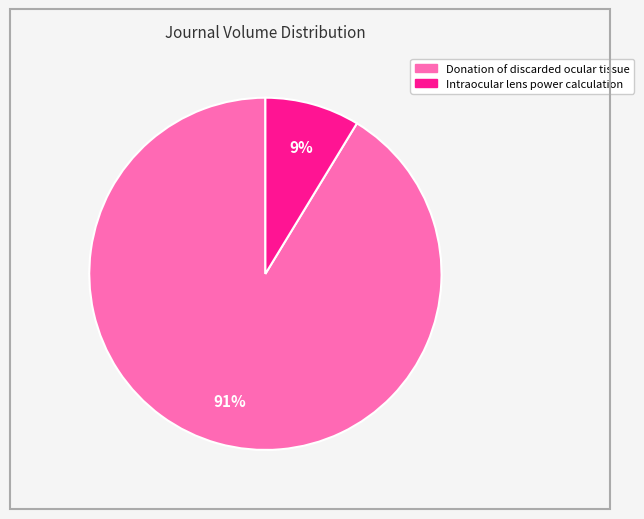

Rank the categories by value from lowest to highest.

Intraocular lens power calculation, Donation of discarded ocular tissue